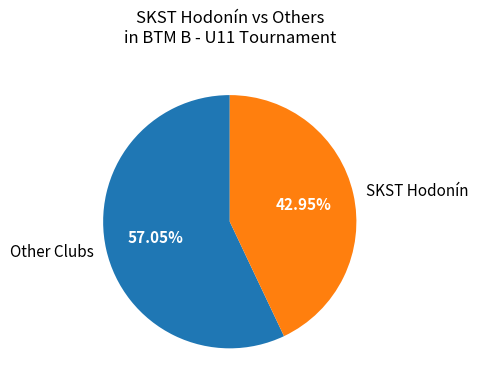

Rank the categories by value from lowest to highest.

SKST Hodonín, Other Clubs